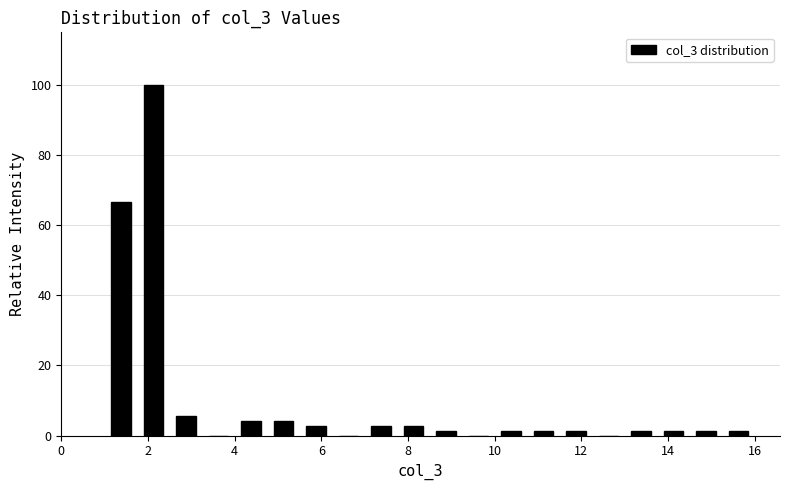

Around what value on the x-axis is the tallest bar? Give the approximate position of its centre, as read against the axis.

2.2